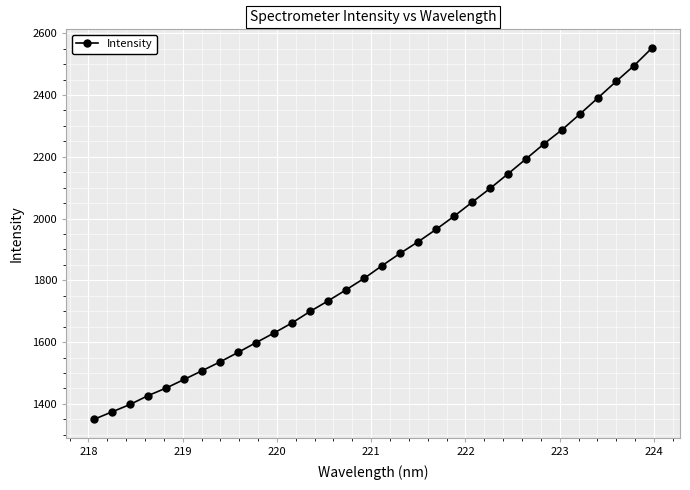

Does the chart display data point markers on the line(s)?

Yes